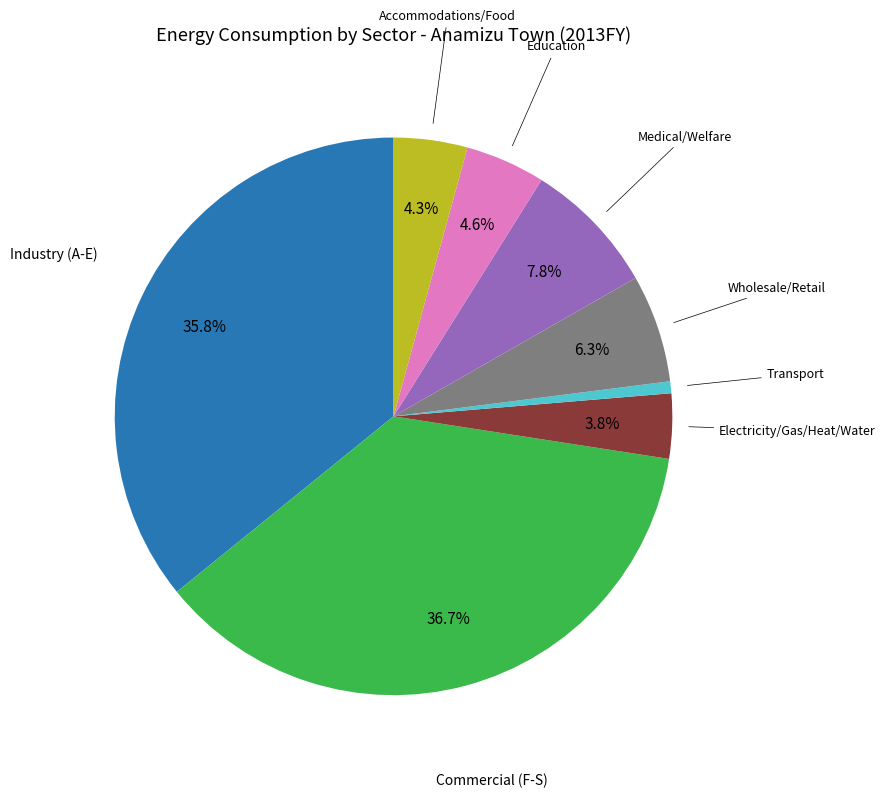

Does any single category account for the majority?

No